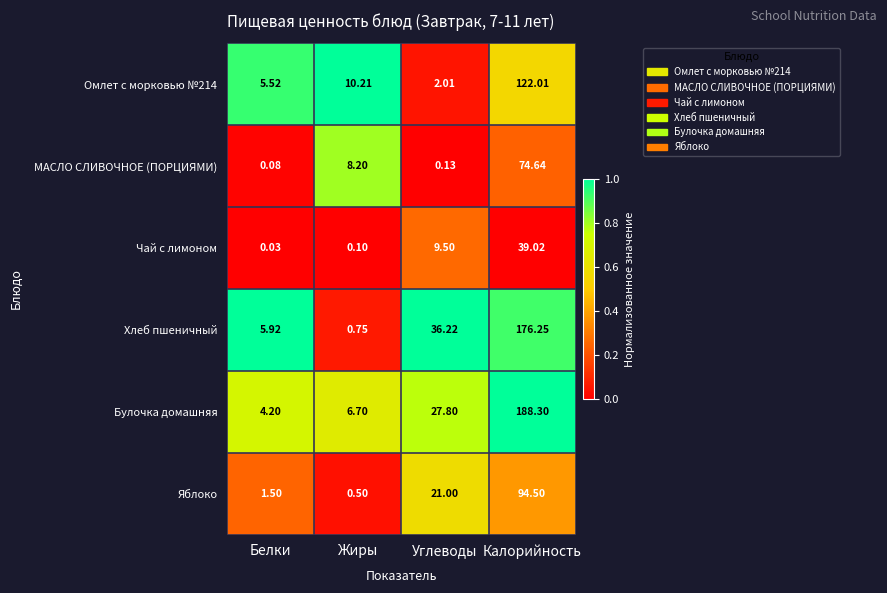

Which series has the widest spread of values?

Булочка домашняя